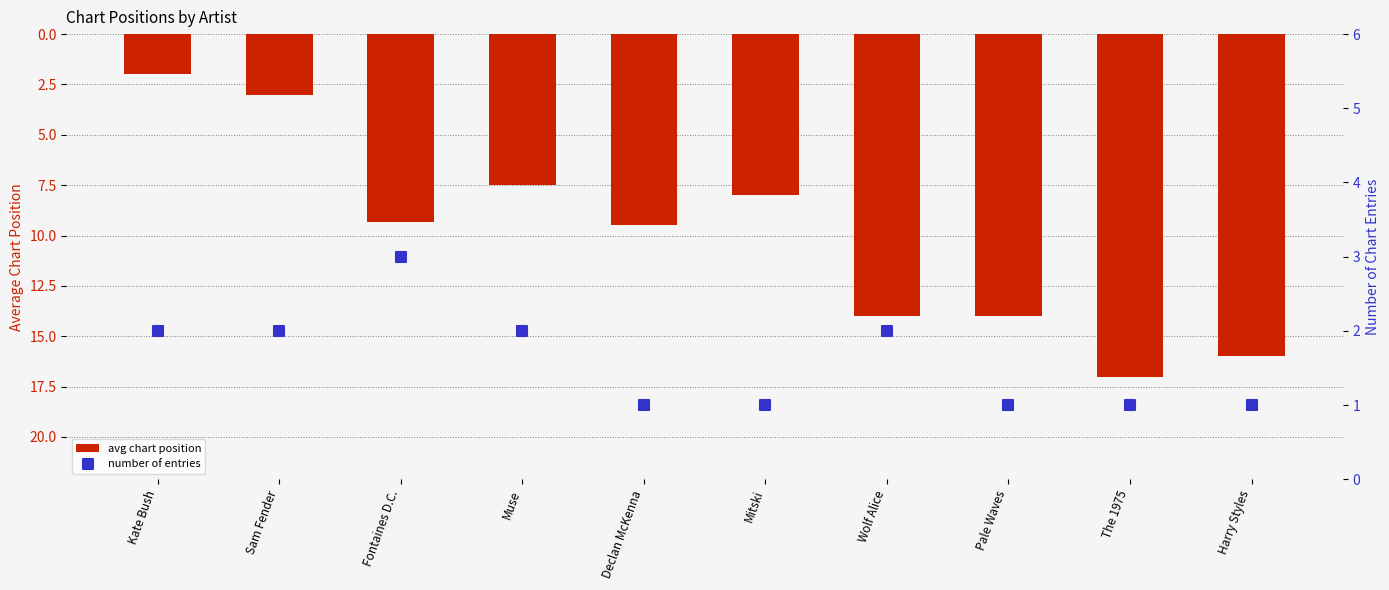

What is the total value across all series at Pale Waves?

15.0